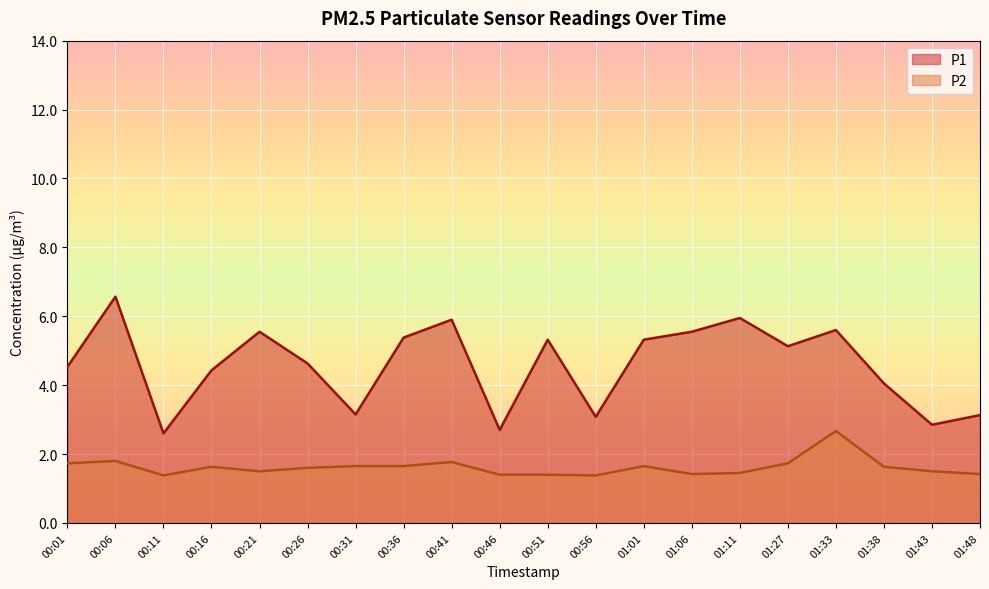

How many interior local peaks does the P1 series have?

6